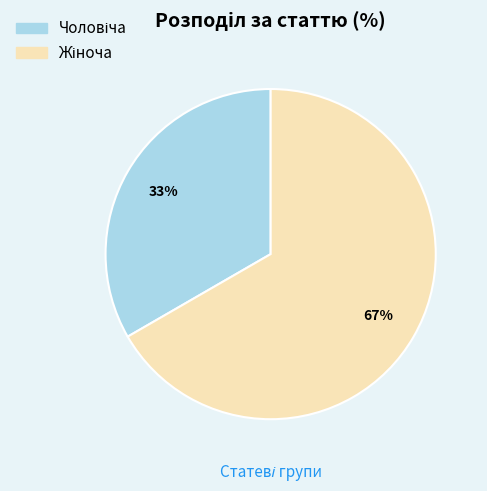

Is there a majority slice in this chart?

Yes